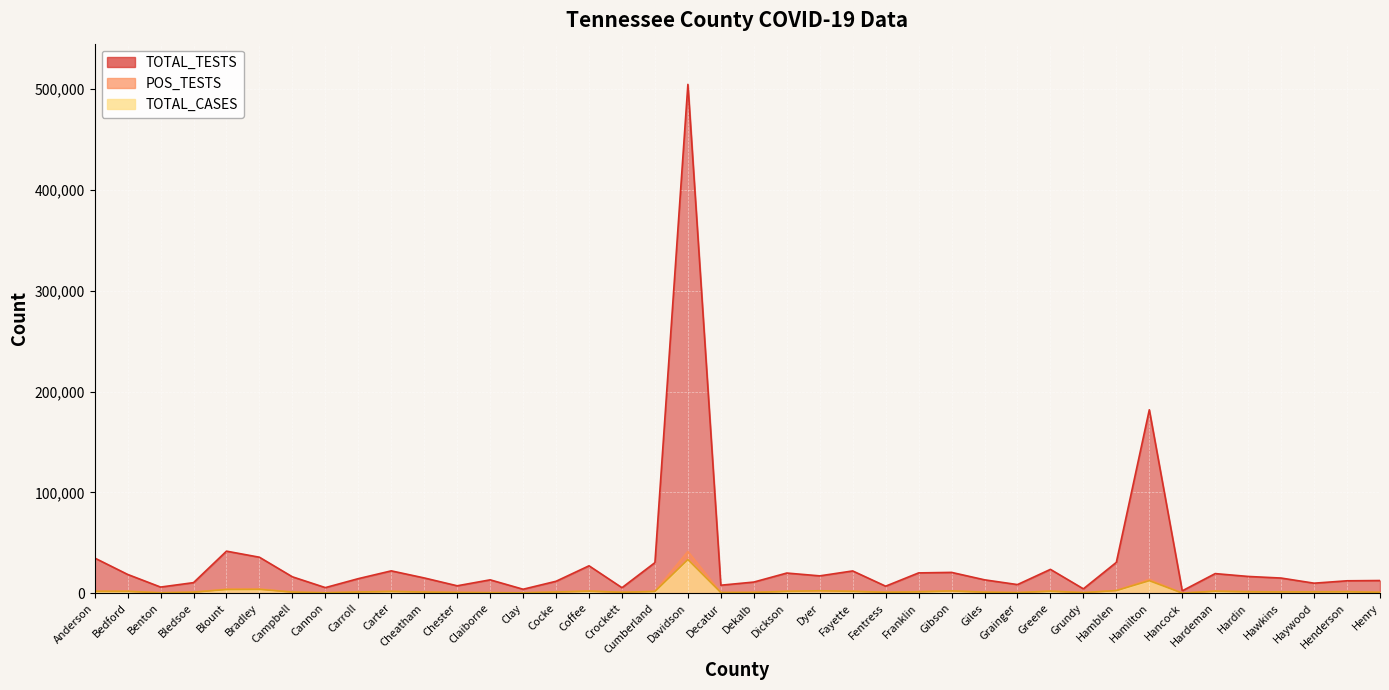

Rank the series at Hardeman from lowest to highest value.

TOTAL_CASES, POS_TESTS, TOTAL_TESTS